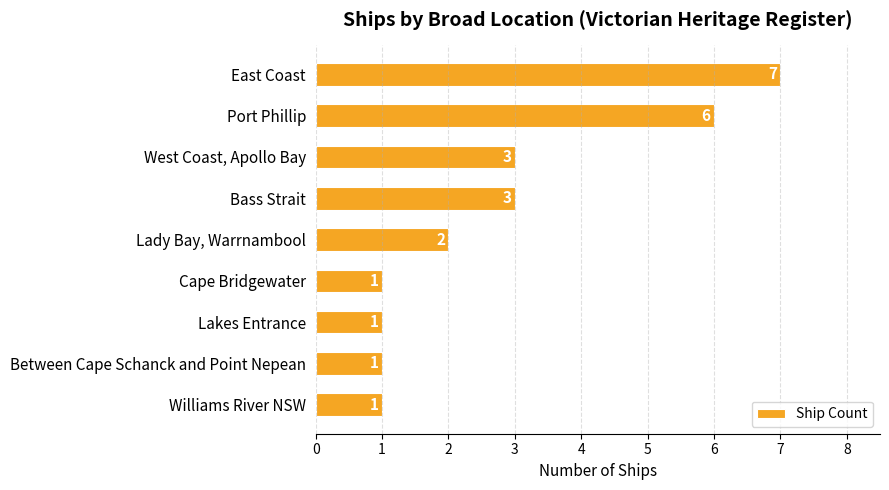

What is the change in value from East Coast to Lady Bay, Warrnambool?

-5